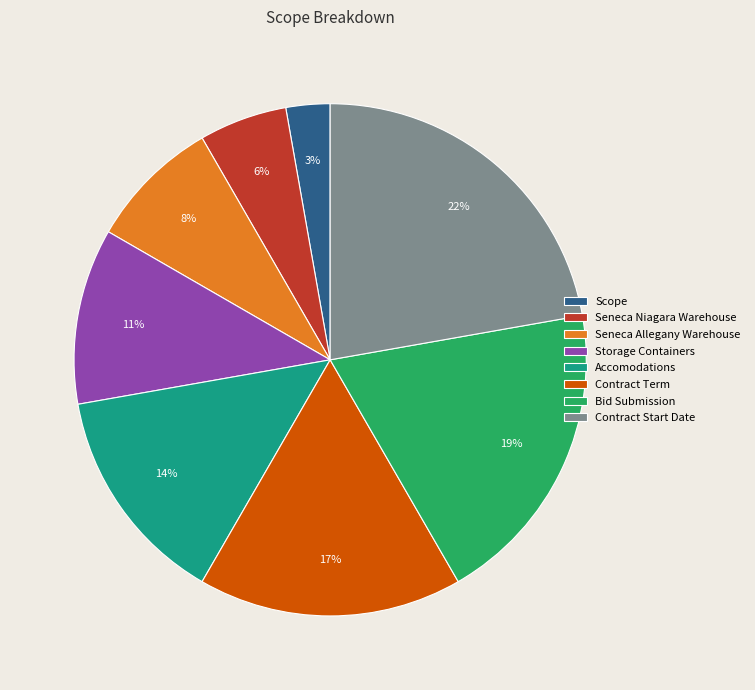

Combined, do Accomodations and Storage Containers account for over 50%?

No